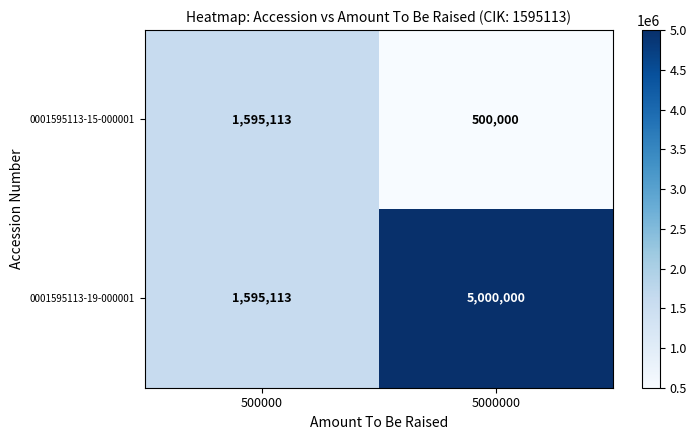

Is it true that 0001595113-15-000001 equals 2436993 at 500000?

False